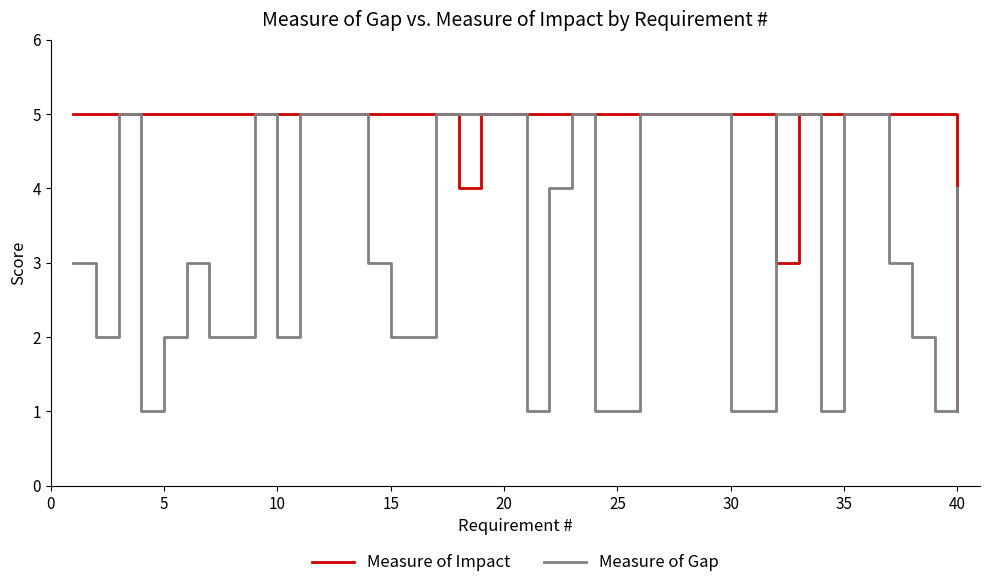

Which series has the largest total across all categories?

Measure of Impact